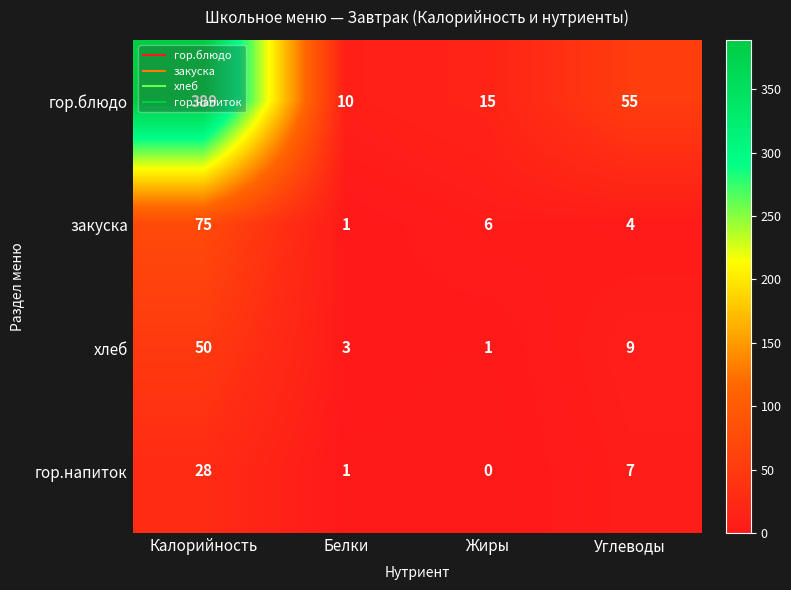

The гор.блюдо series shows 389 at Калорийность. True or false?

True